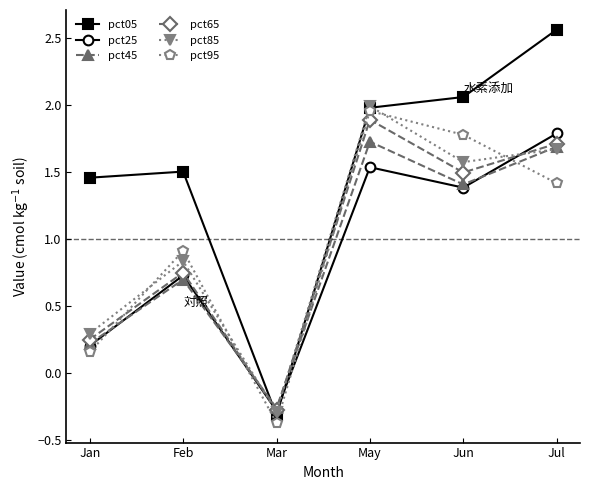

Which category has the highest value in the pct85 series?

May